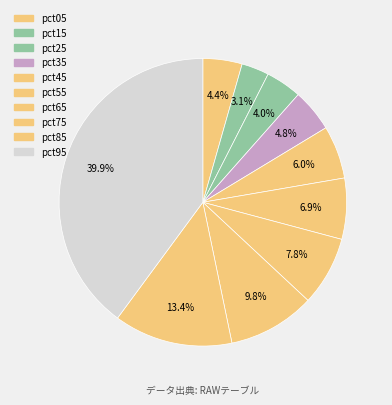

To the nearest percent, what is the difference between the pct75 and pct45 slice percentages?

4%